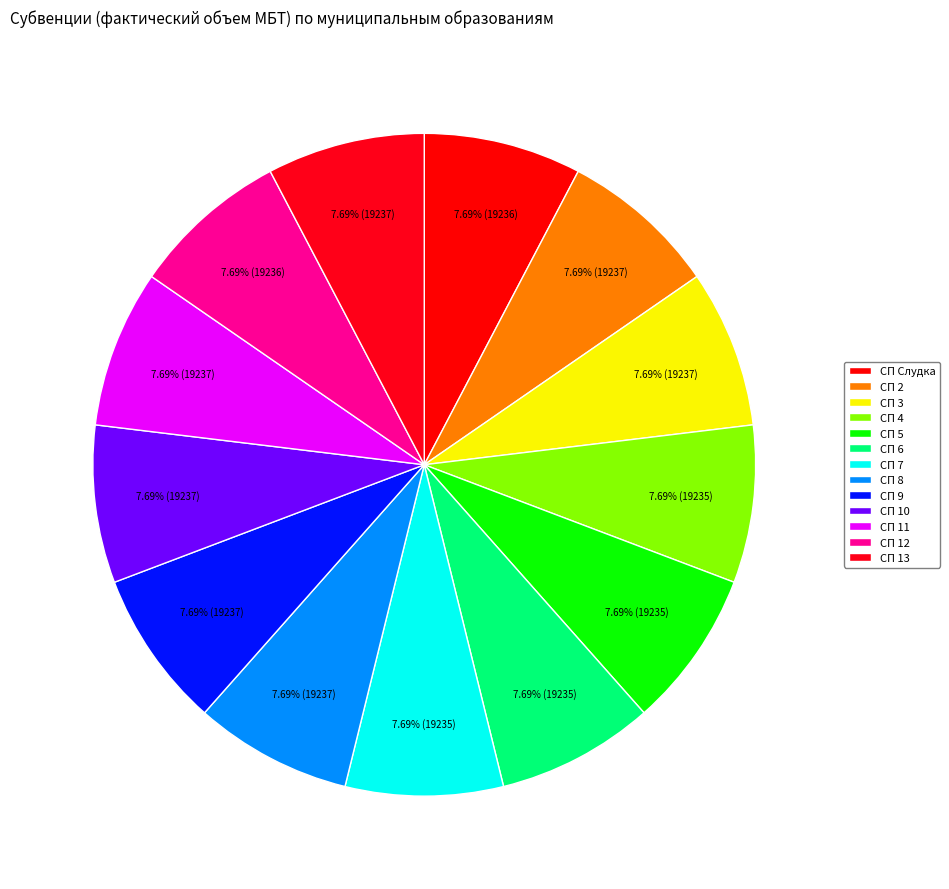

Is СП 13 the majority of the pie?

No